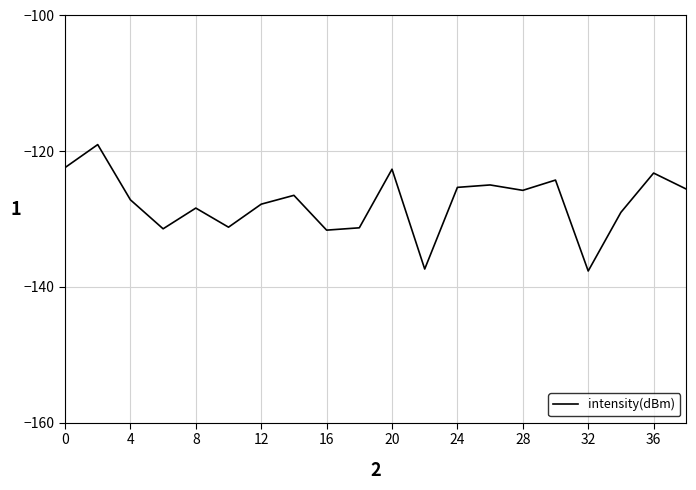

What is the difference between the maximum and minimum values?

18.6